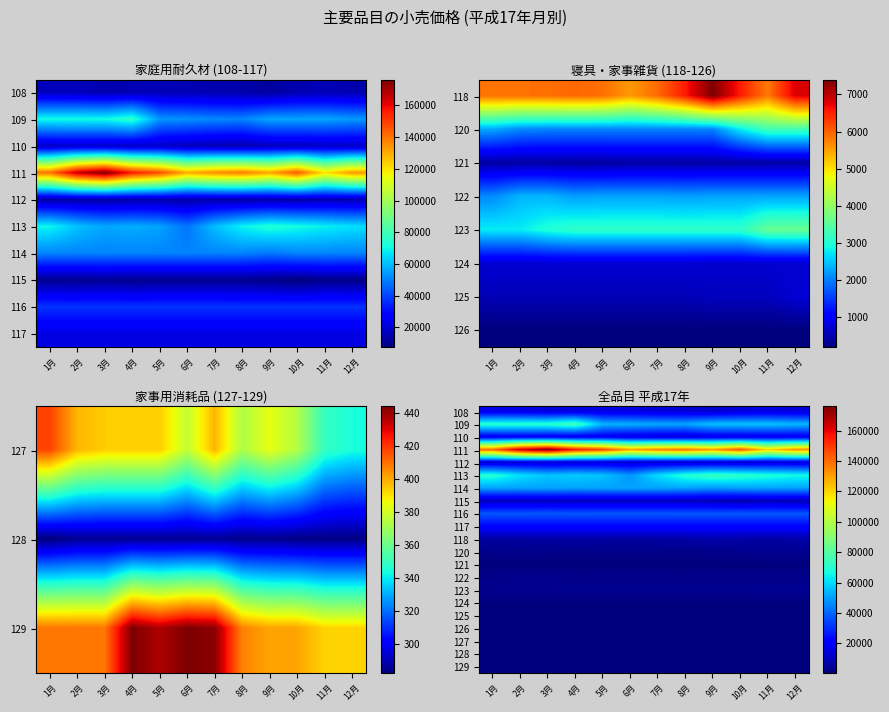

What is the difference between the highest and lowest values at 8月?

138261